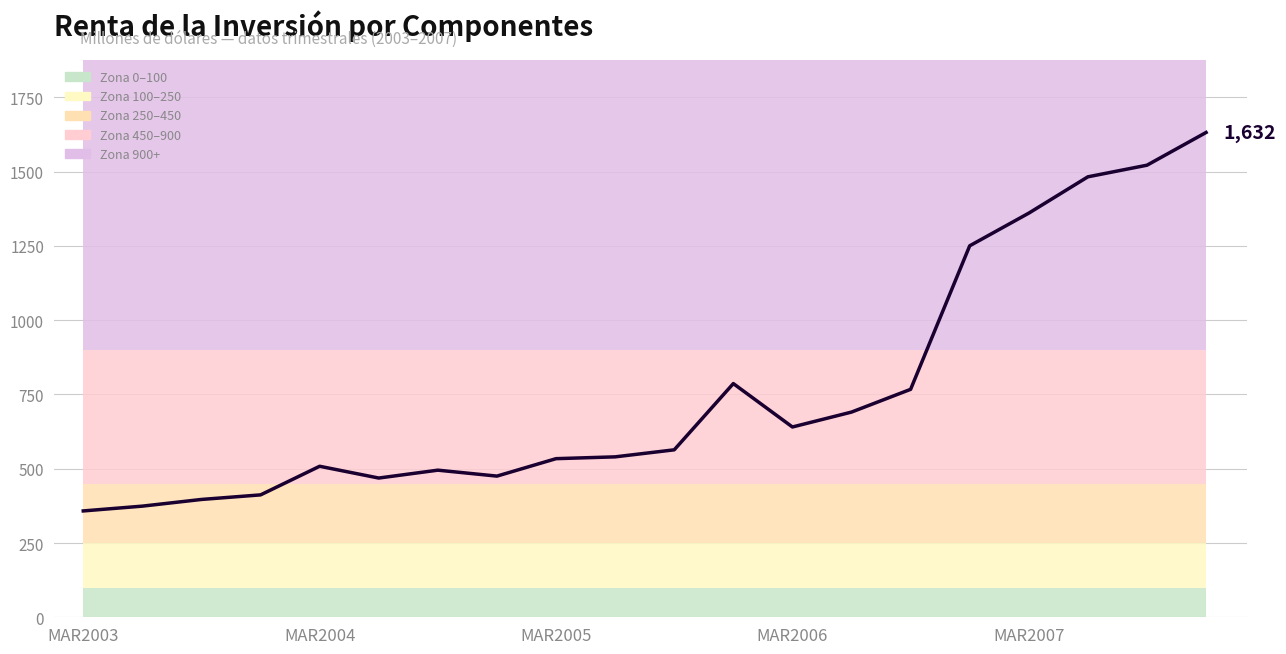

How many data points are above 563?

10